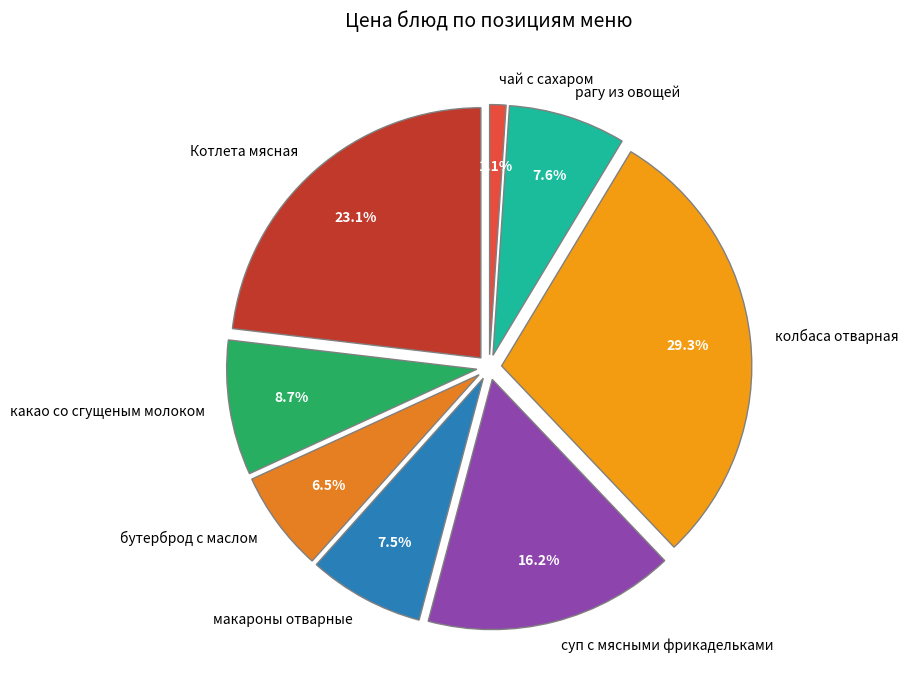

Which slice is the largest?

колбаса отварная